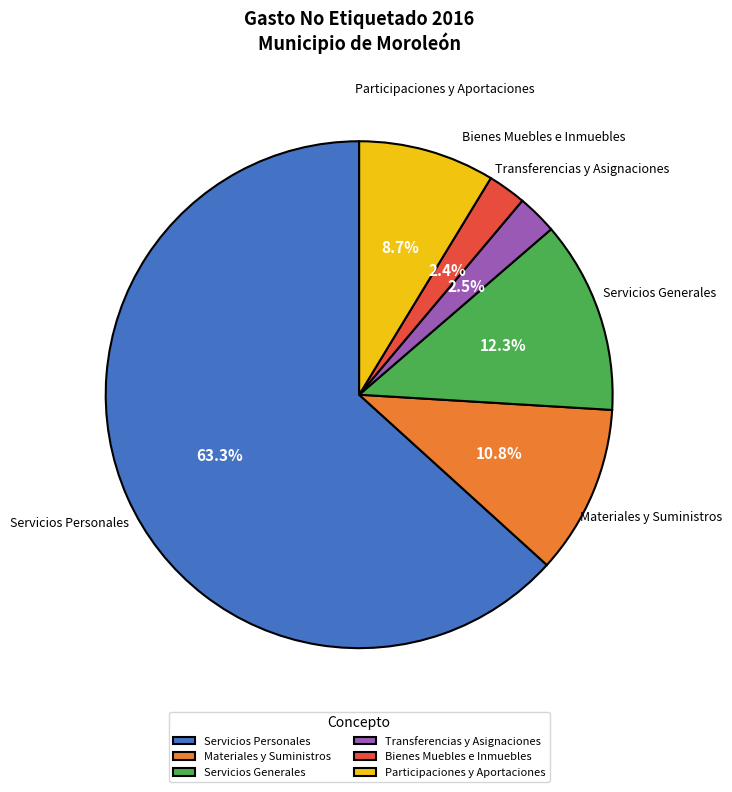

Between Servicios Generales and Bienes Muebles e Inmuebles, which is larger?

Servicios Generales